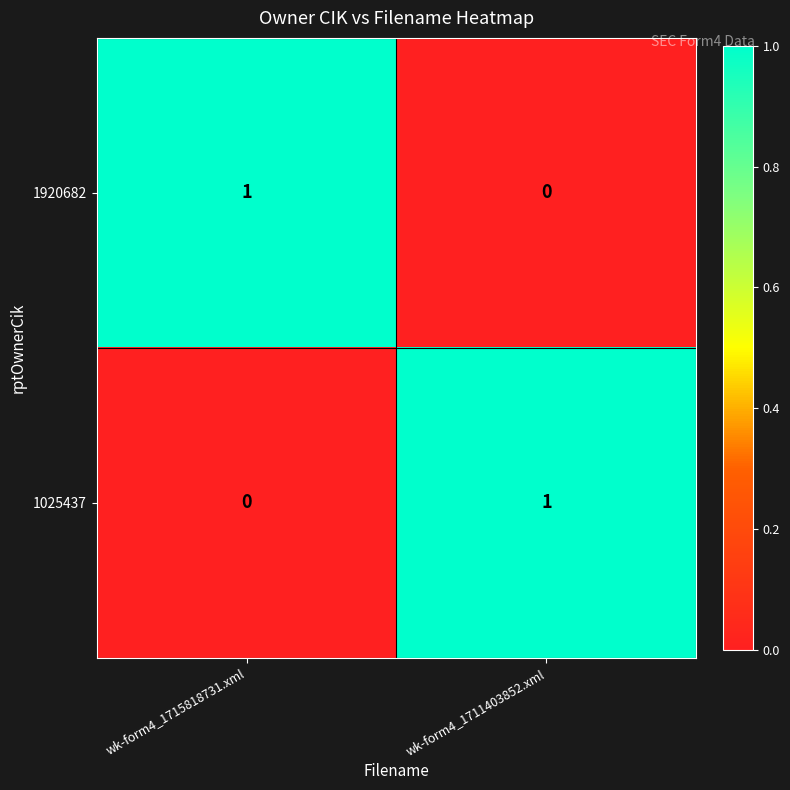

Where is 1025437 nearest to the value 0?

wk-form4_1715818731.xml